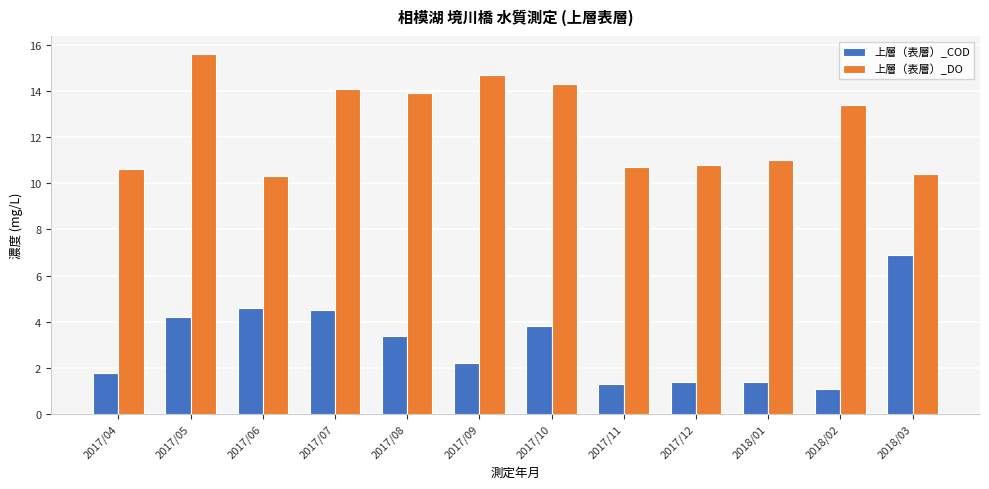

What is the sum of all 上層（表層）_COD values?

36.6